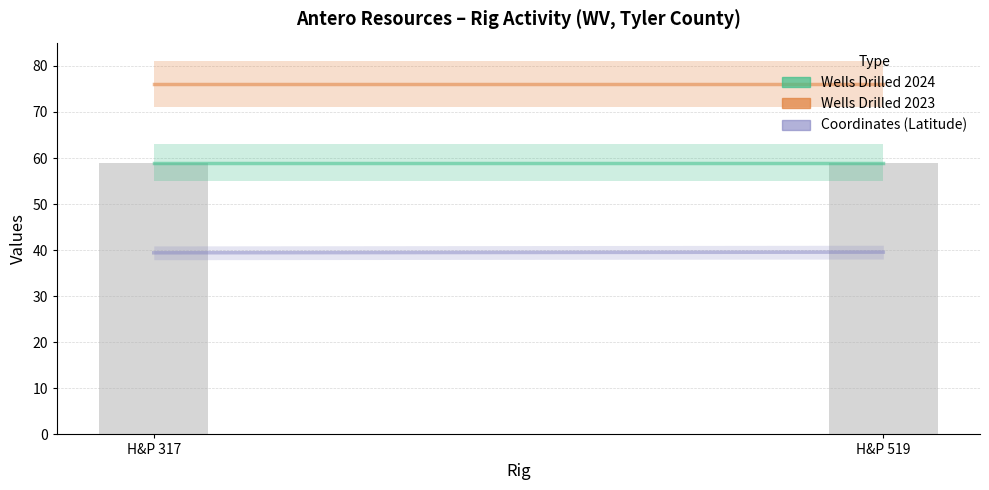

Reading left to right, transcribe all the data shown in this chart.

Wells Drilled 2024: 59.0	59.0
Wells Drilled 2023: 76.0	76.0
Coordinates (Latitude): 39.4	39.6